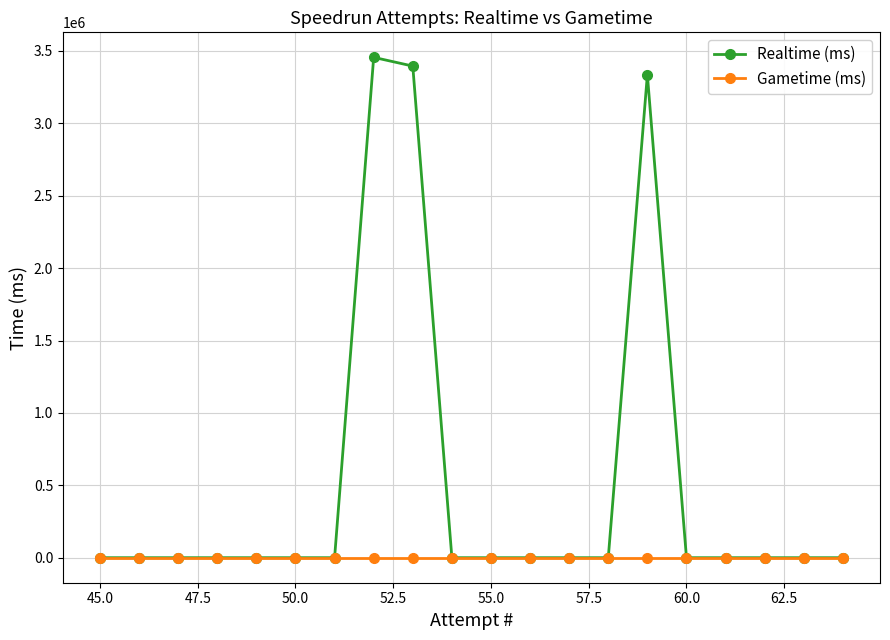

Count the number of data series in this chart.

2